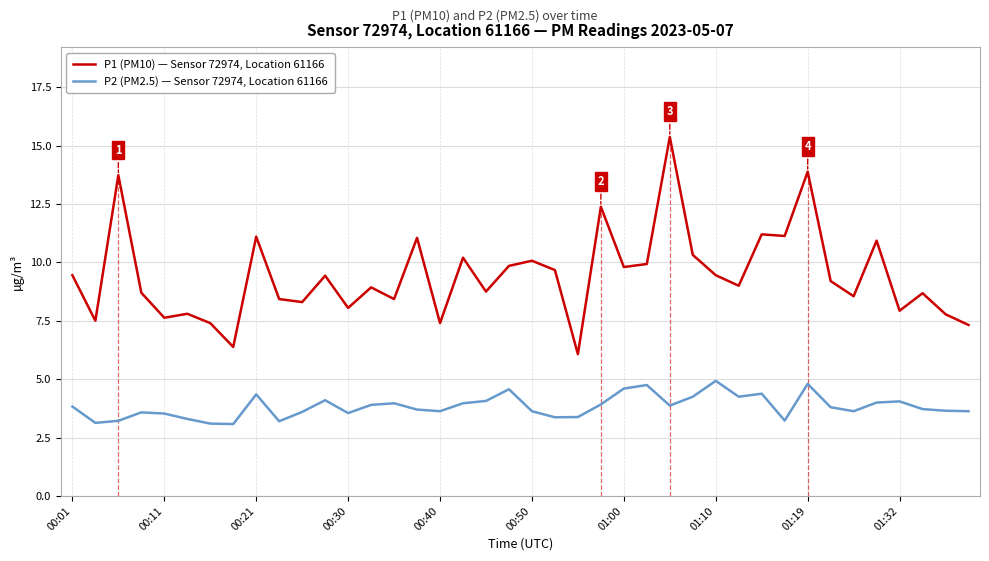

True or false: P2 (PM2.5) — Sensor 72974, Location 61166 and P1 (PM10) — Sensor 72974, Location 61166 cross at least once.

False